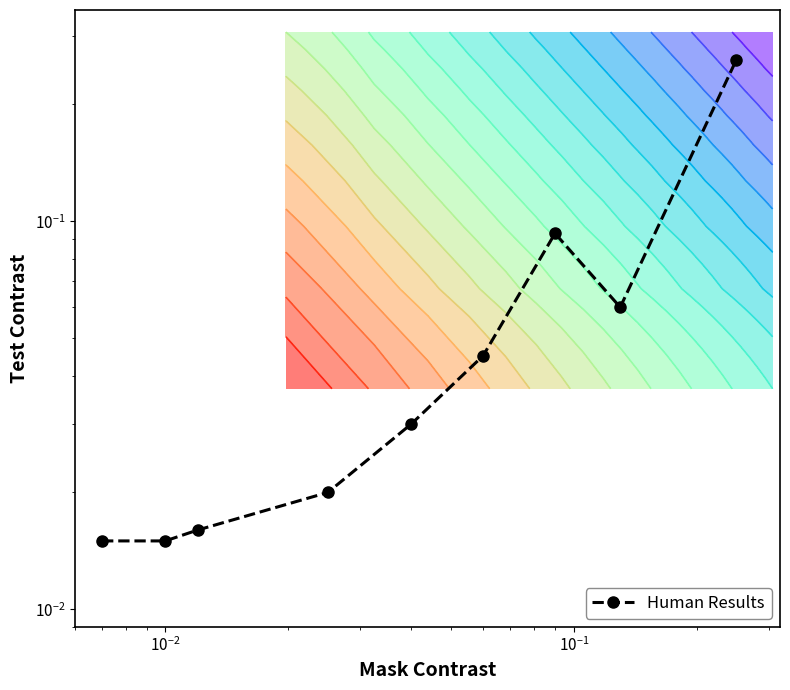

What is the sum of all values?

0.6